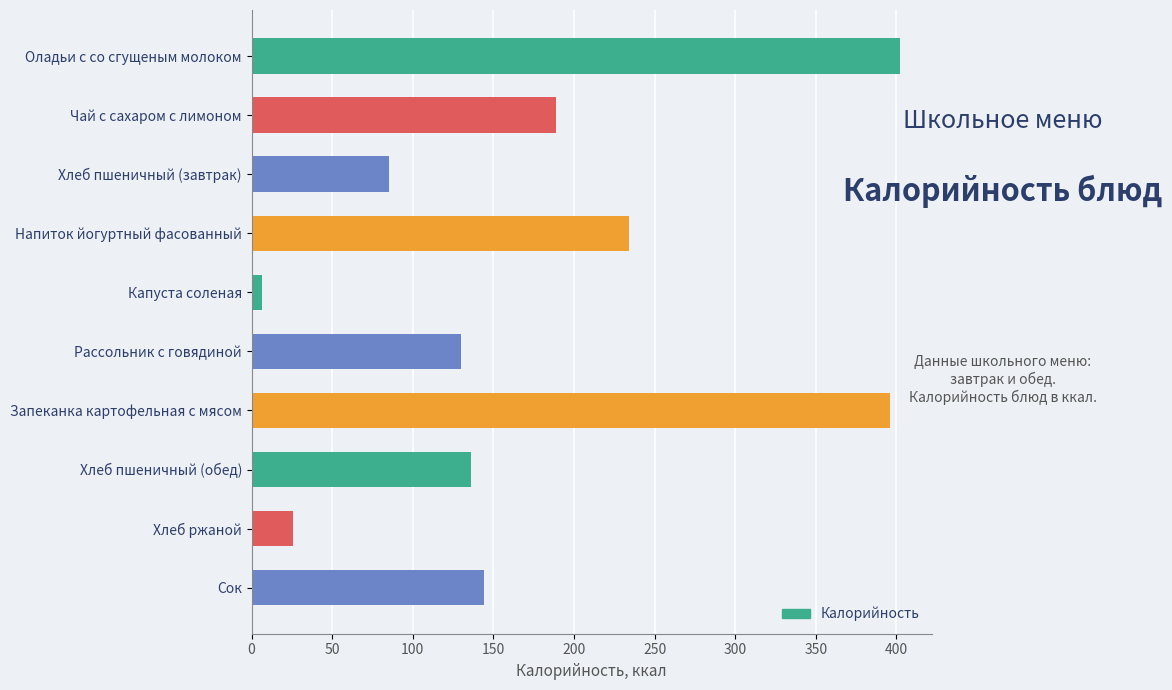

Where is the data nearest to the value 204?

Чай с сахаром с лимоном